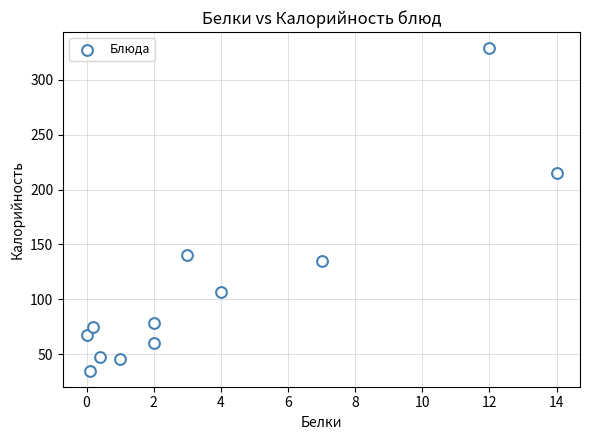

What is the average Y value?

111.2